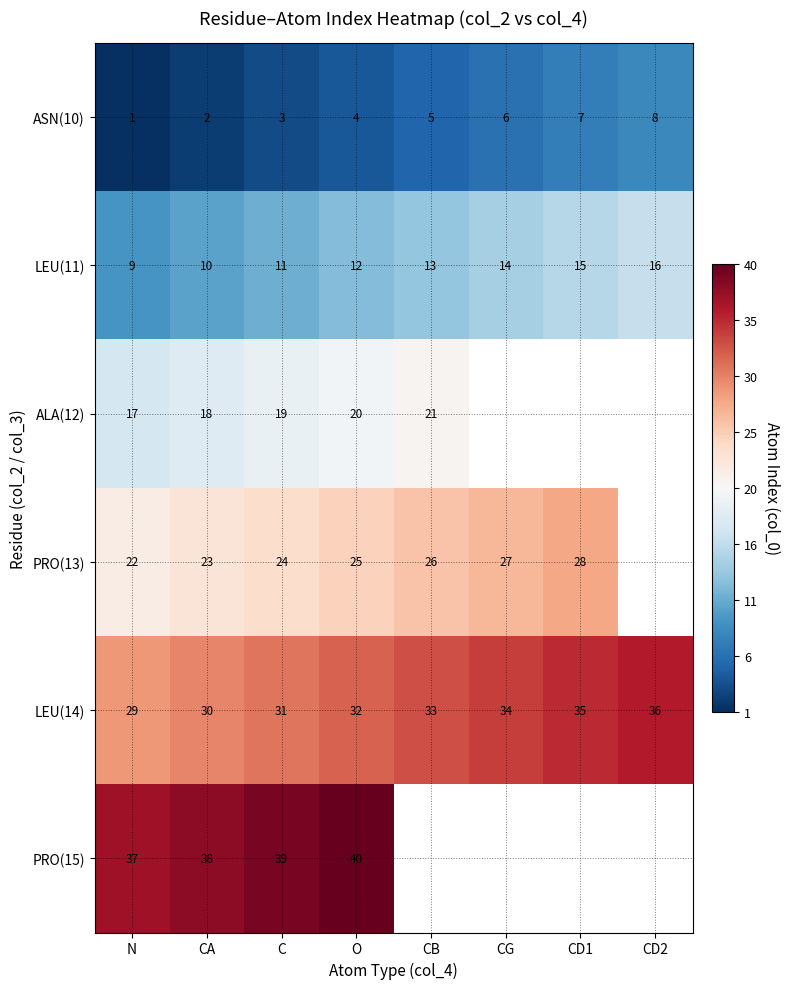

At which label is LEU(14) closest to 32?

O